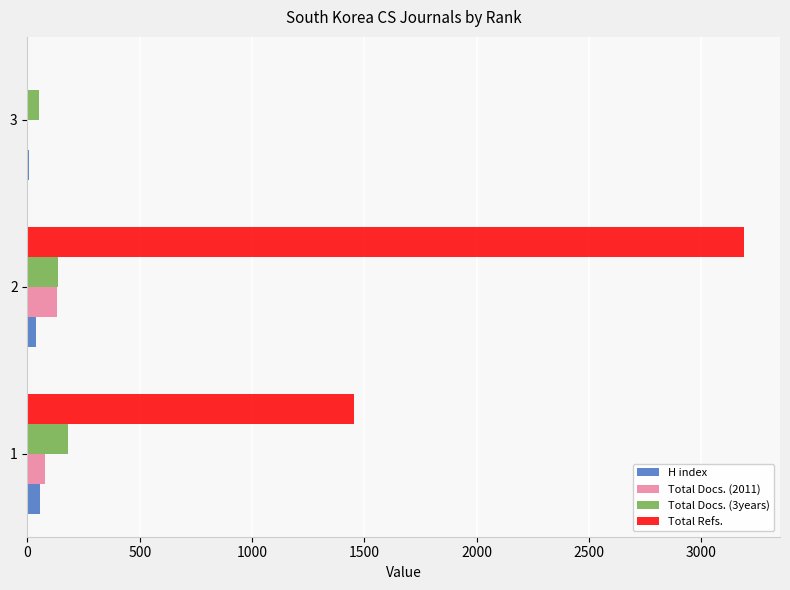

Is the value of Total Refs. at 2 greater than the value of Total Docs. (3years) at 3?

Yes